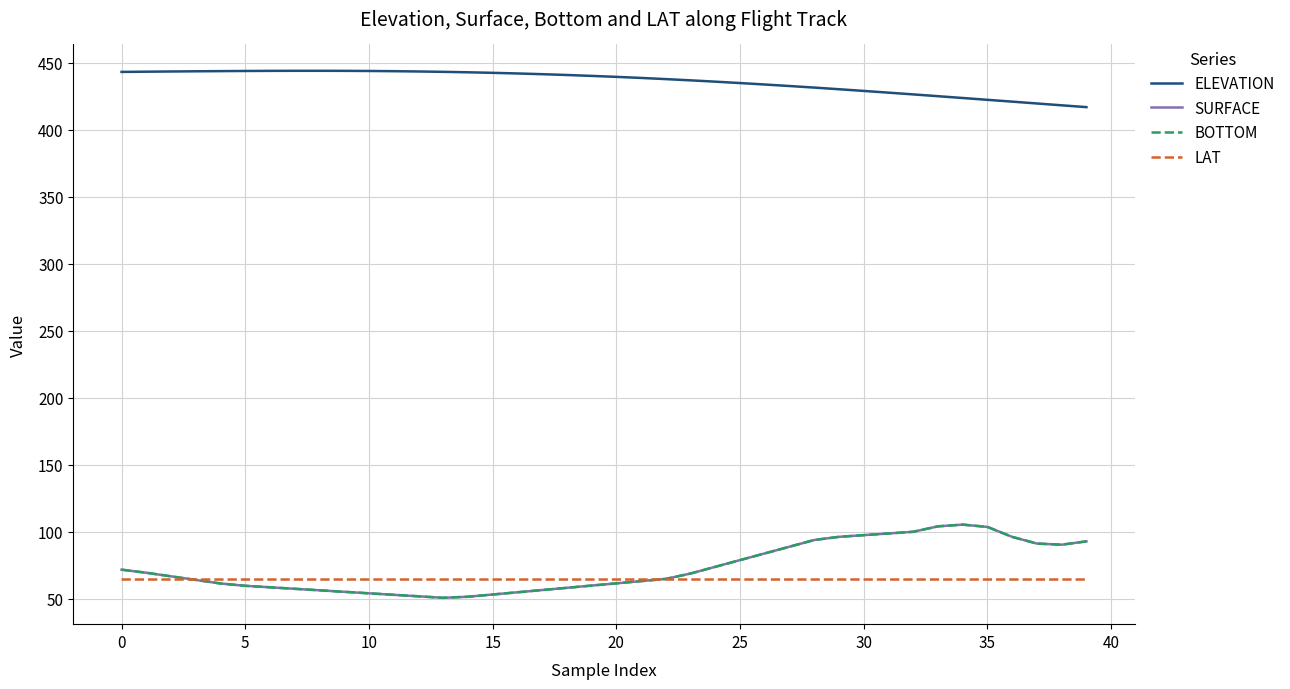

At how many categories does at least one series exceed 130?

40